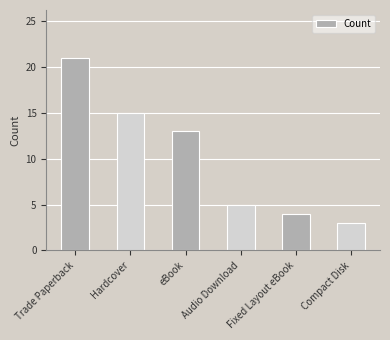

What is the maximum value shown in the chart?

21